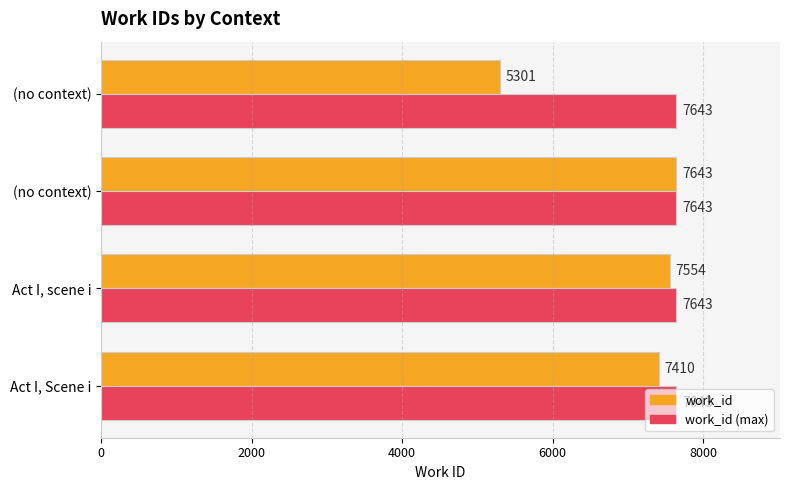

What is the sum of all work_id values?

27908.0